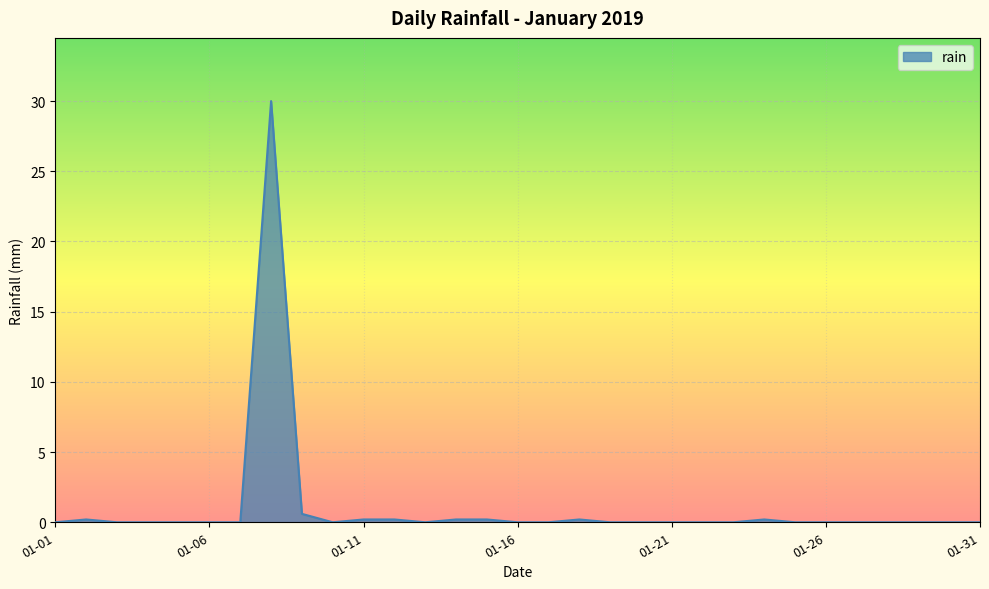

What is the greatest value displayed?

30.0